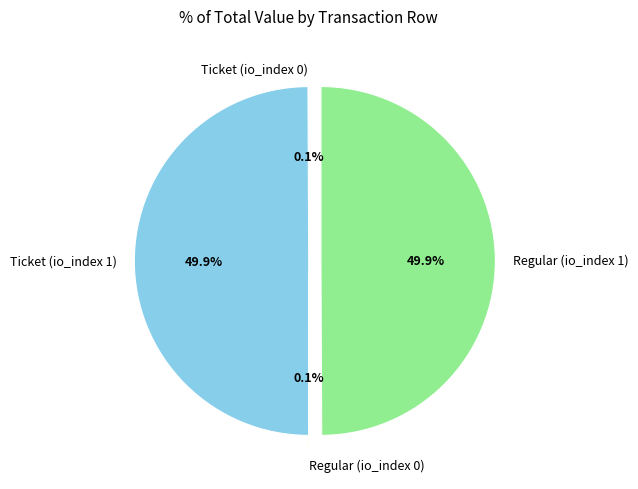

What is the ratio of the value at Regular (io_index 1) to the value at Ticket (io_index 1)?

1.0